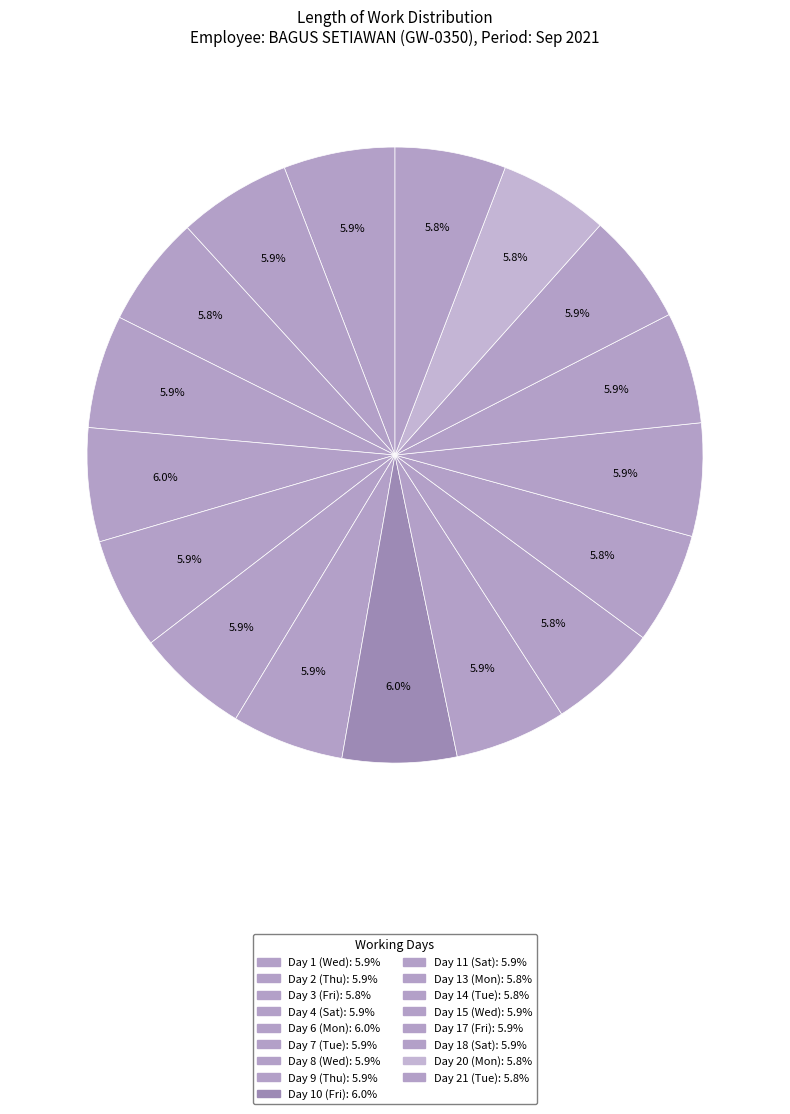

How many slices are in this pie chart?

17